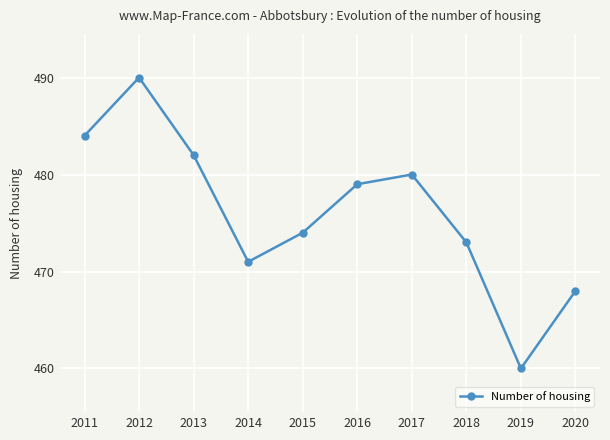

At which label is the value closest to 475?

2015